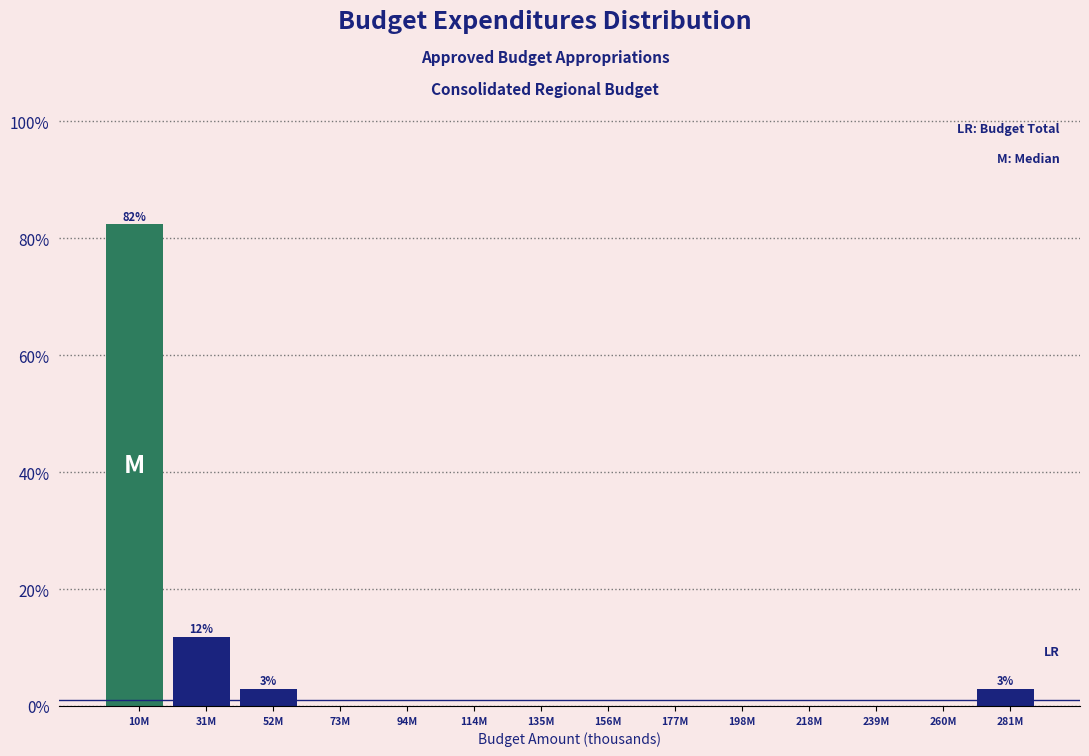

Reading right to left, extract all data points from this chart.

281M=2.9	260M=0.0	239M=0.0	218M=0.0	198M=0.0	177M=0.0	156M=0.0	135M=0.0	114M=0.0	94M=0.0	73M=0.0	52M=2.9	31M=11.8	10M=82.4